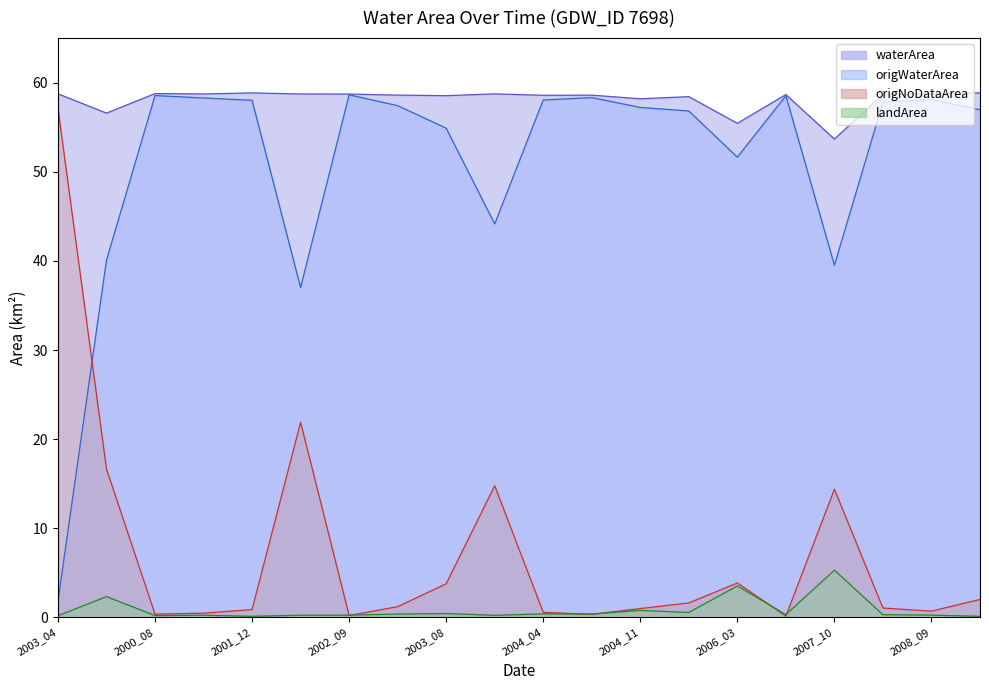

The value of origNoDataArea at 2001_12 is 0.9. True or false?

True